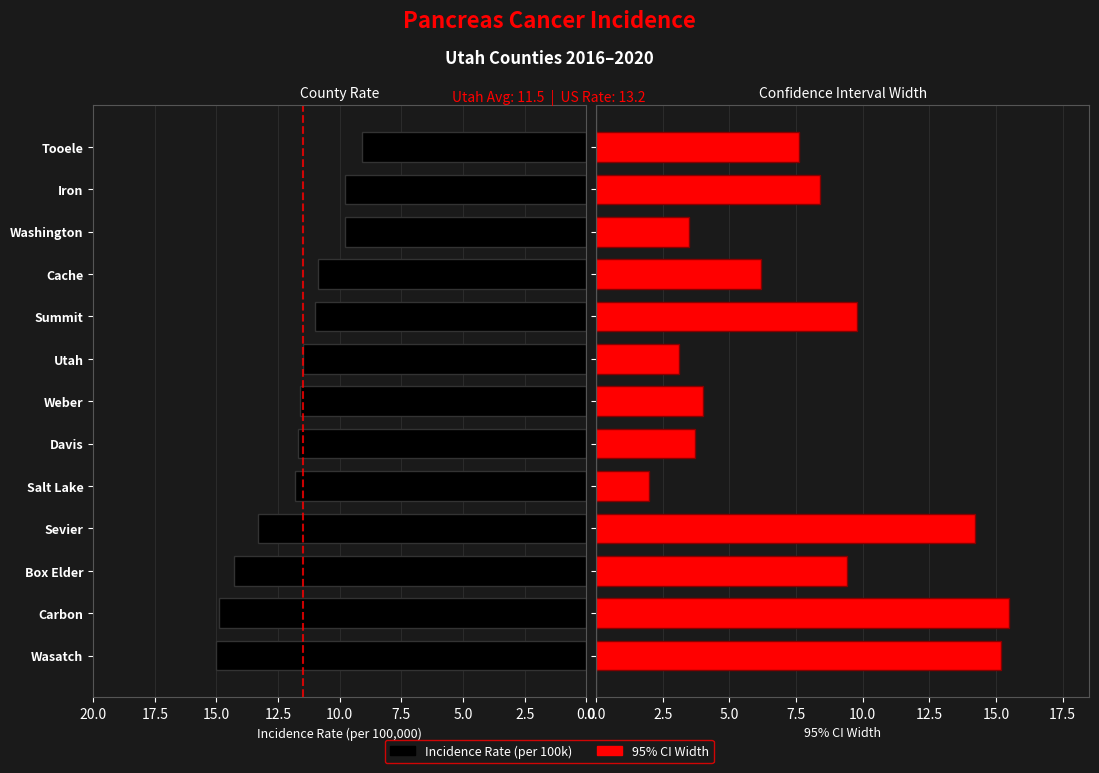

What are all the series names shown in the legend?

Incidence Rate, 95% CI Width